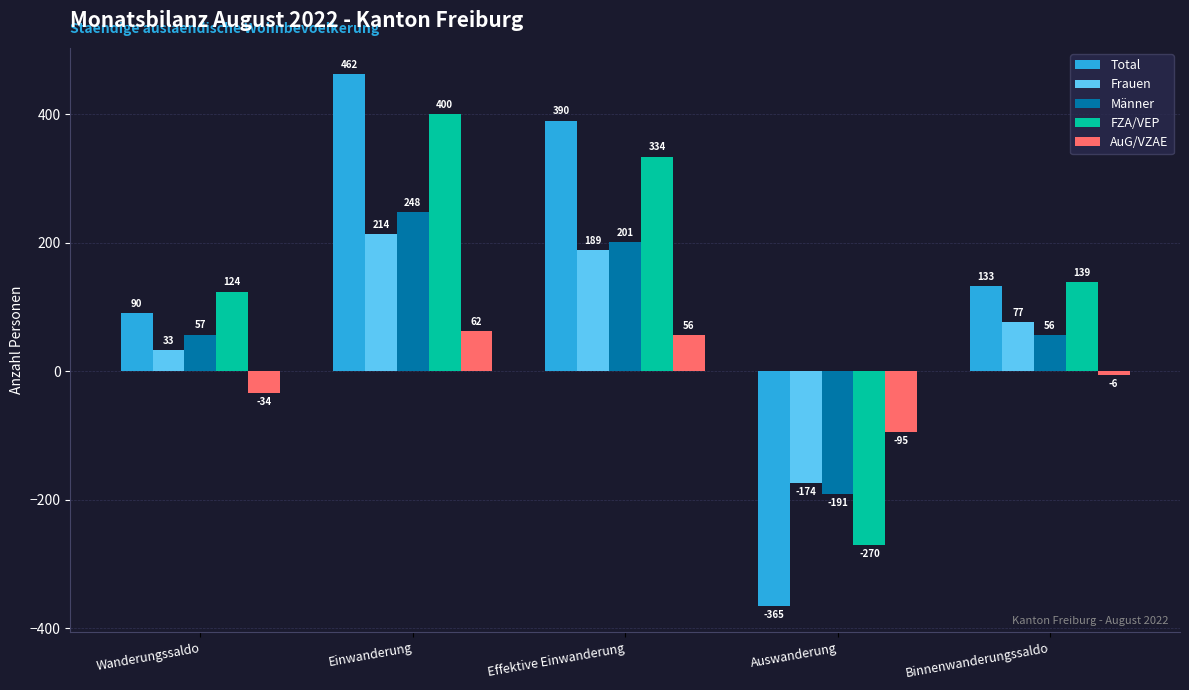

What is the value of the Frauen bar at the 5th from the left?

77